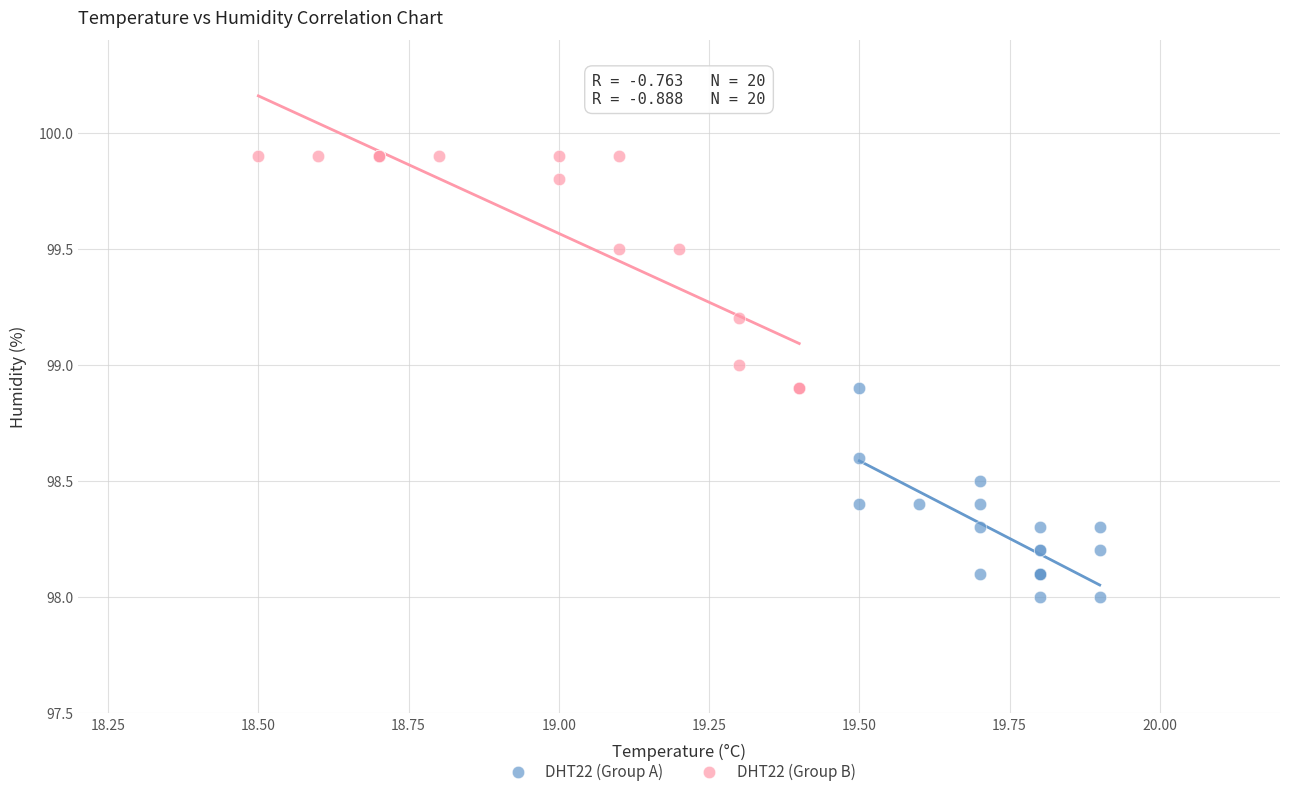

What are all the series names shown in the legend?

DHT22 (Group A), DHT22 (Group B)